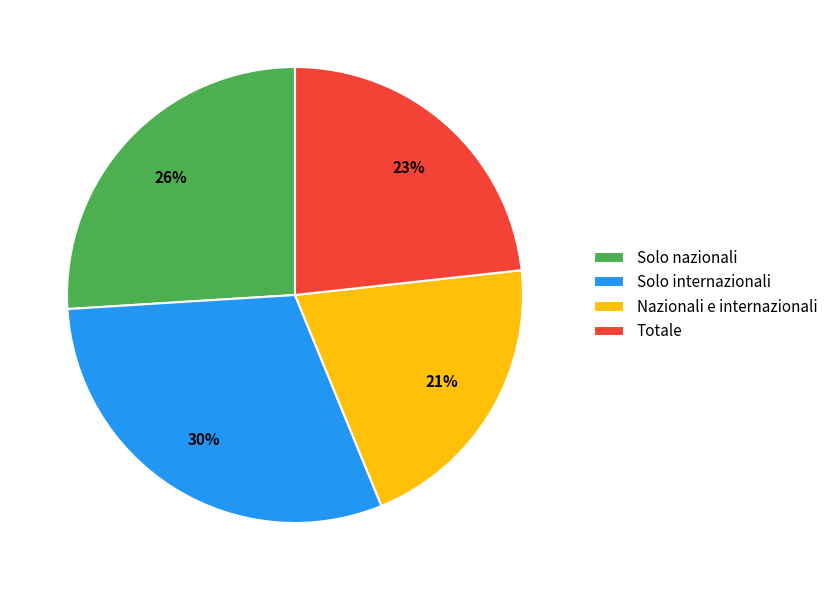

Which category has the biggest portion of the pie?

Solo internazionali